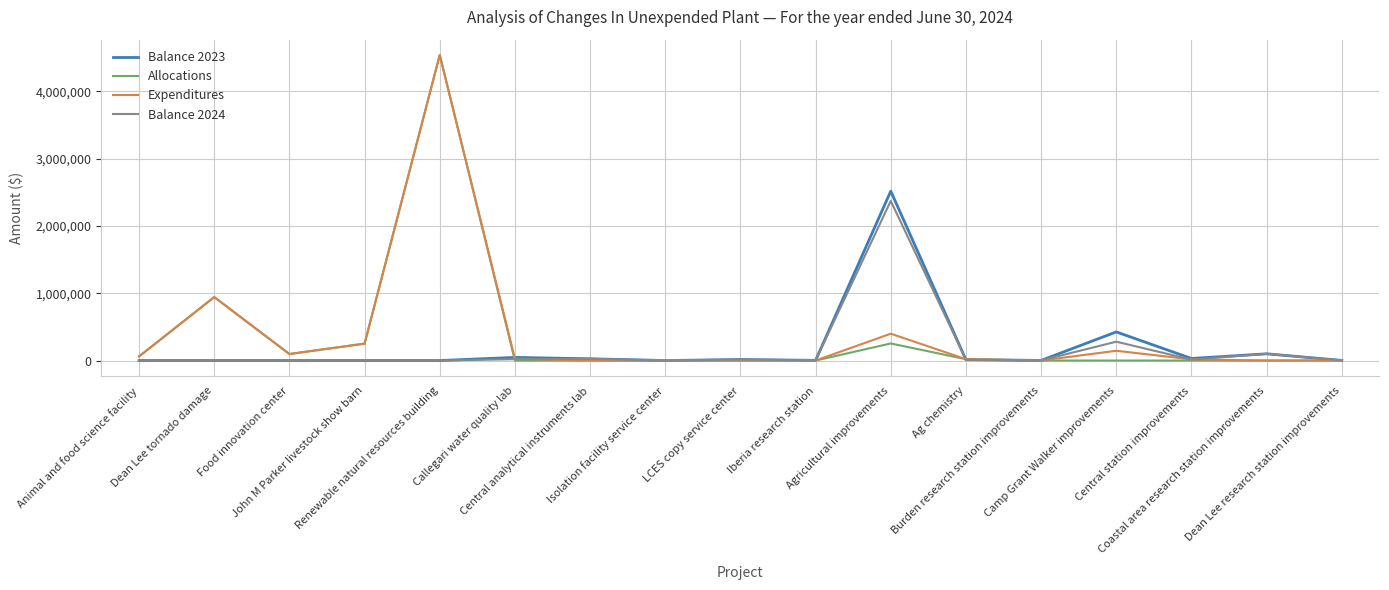

What is the greatest value displayed?

4542319